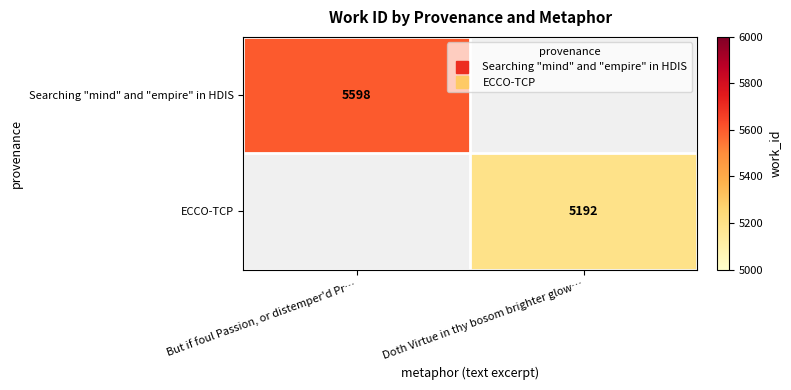

What is the maximum value shown in the chart?

5598.0